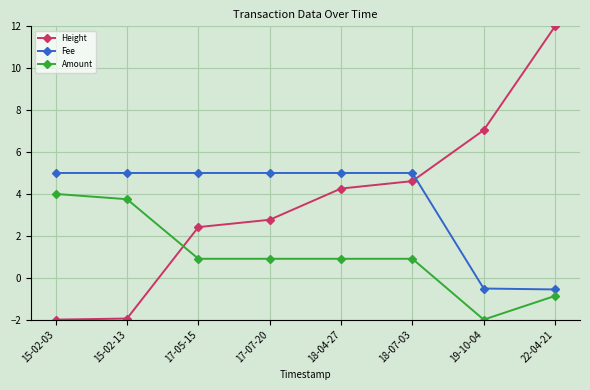

What is the average value of the Fee series?

3.6